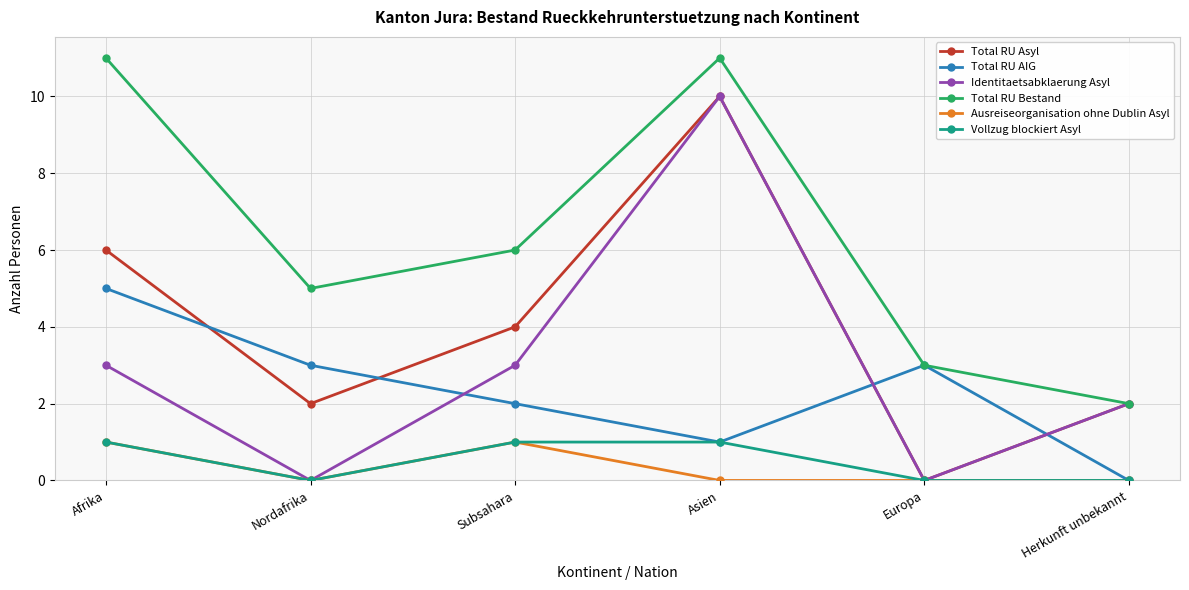

How many lines are shown in the chart?

6